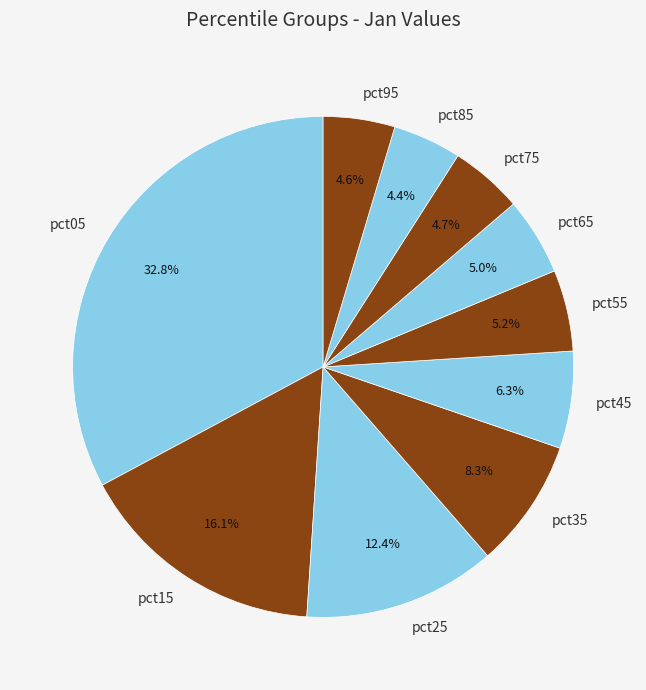

Which has a higher value, pct45 or pct65?

pct45